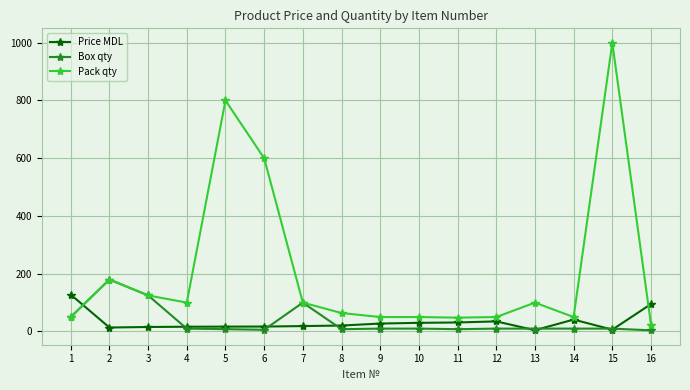

What is the average value of the Box qty series?

34.9